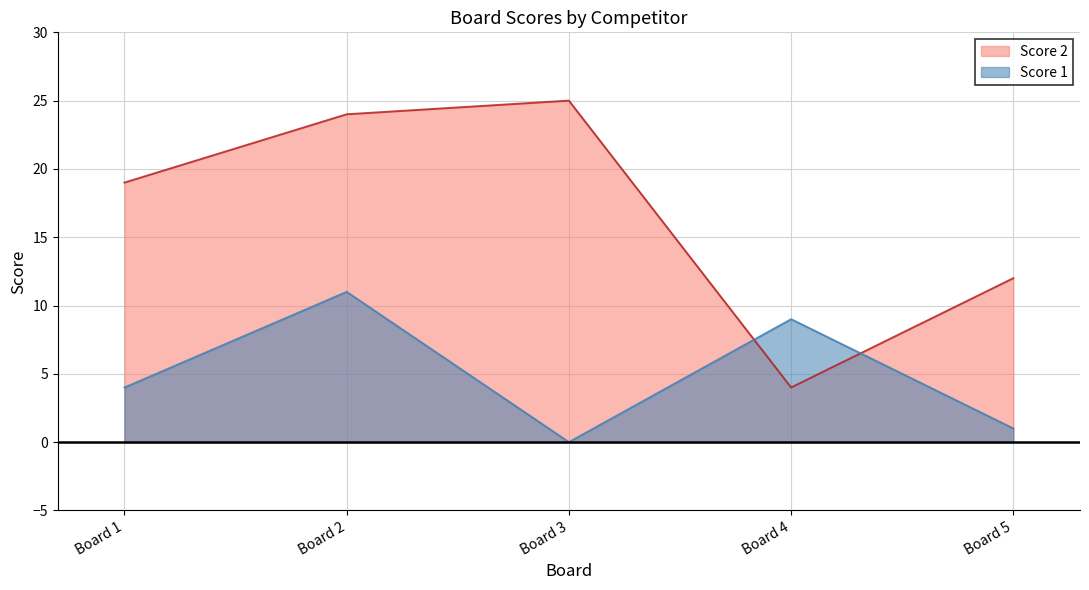

Where do Score 1 and Score 2 first cross each other?

Board 3 and Board 4